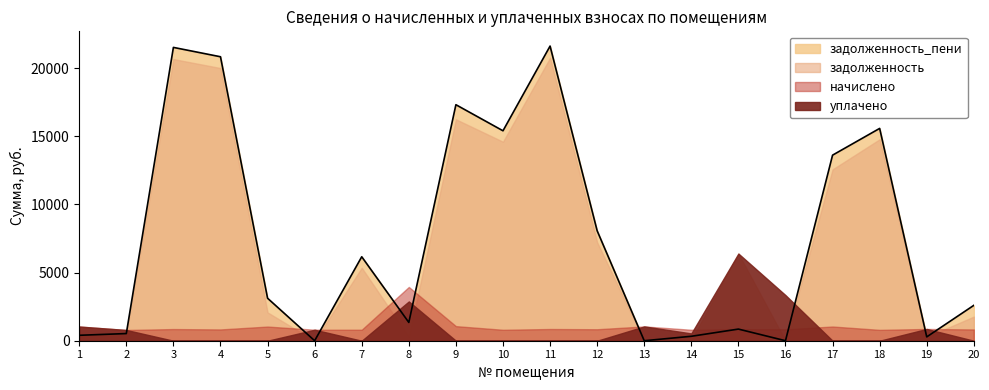

Where does the задолженность series first go above 5355?

3